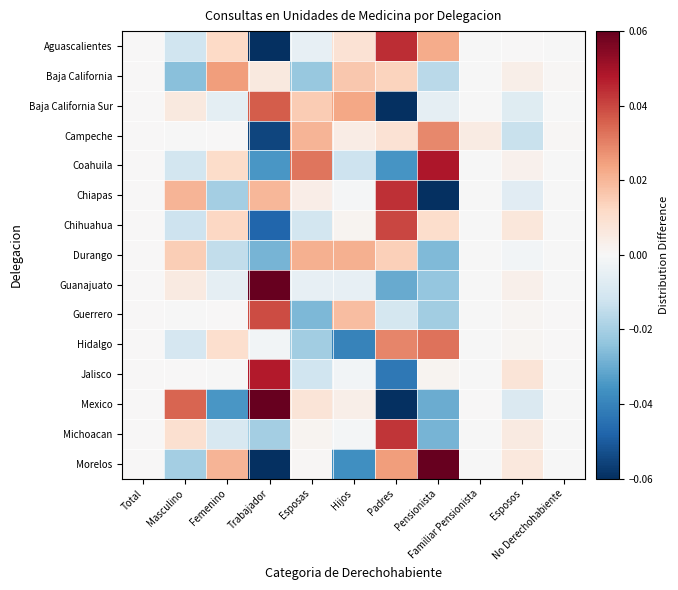

Rank the series at Esposas from lowest to highest value.

Guerrero, Baja California, Hidalgo, Jalisco, Chihuahua, Guanajuato, Aguascalientes, Morelos, Michoacan, Chiapas, Mexico, Baja California Sur, Campeche, Durango, Coahuila